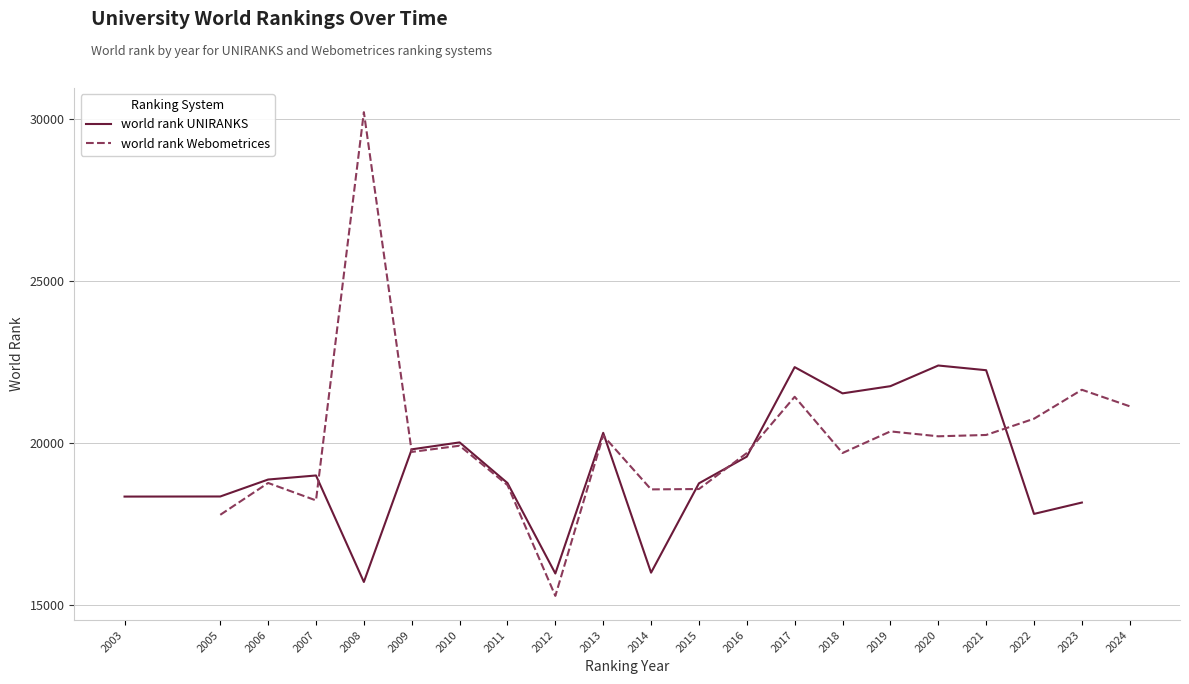

Which series has the largest total across all categories?

world rank Webometrices